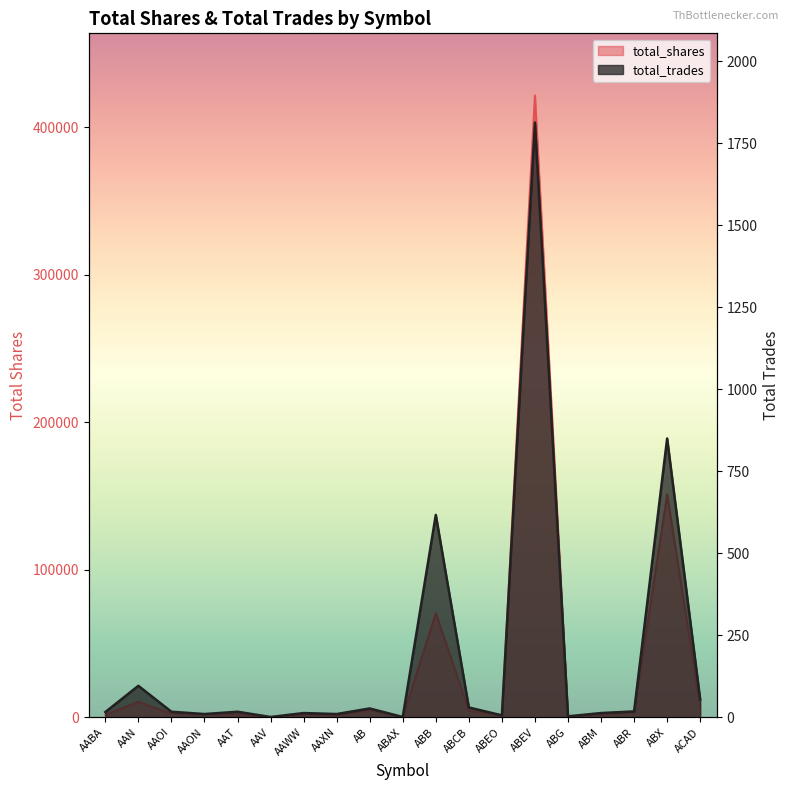

What value does the total_trades series have at AAN, to the nearest 100?

100